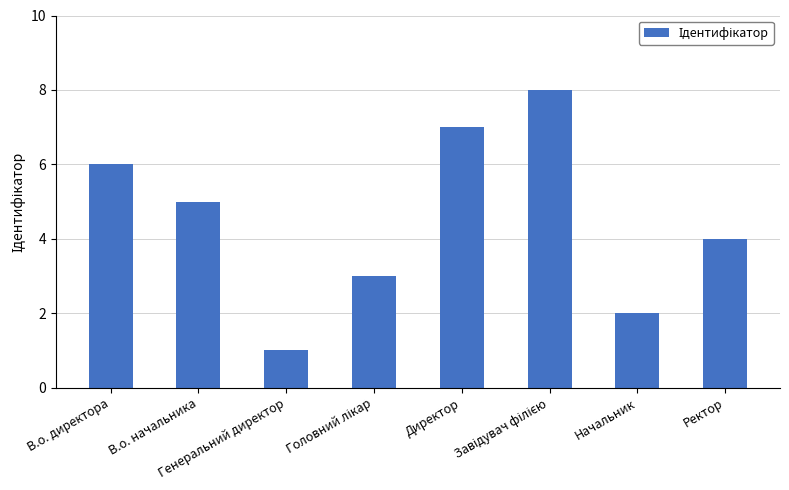

Count the number of data series in this chart.

1